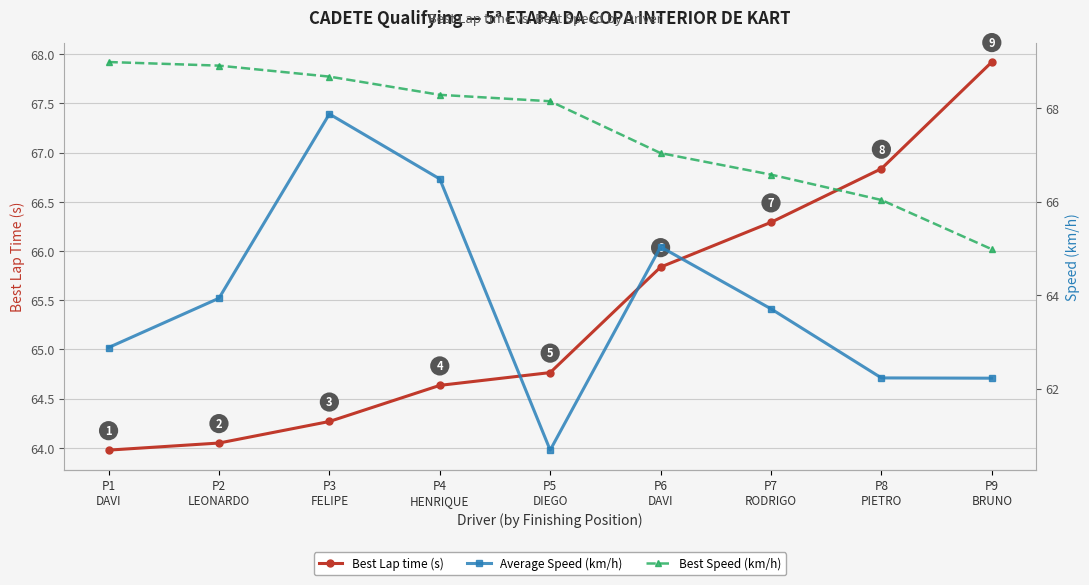

Reading right to left, extract all data points from this chart.

Best Lap time (s): 67.9	66.8	66.3	65.8	64.8	64.6	64.3	64.0	64.0
Average Speed (km/h): 62.2	62.2	63.7	65.0	60.7	66.5	67.9	63.9	62.9
Best Speed (km/h): 65.0	66.0	66.6	67.0	68.1	68.3	68.7	68.9	69.0